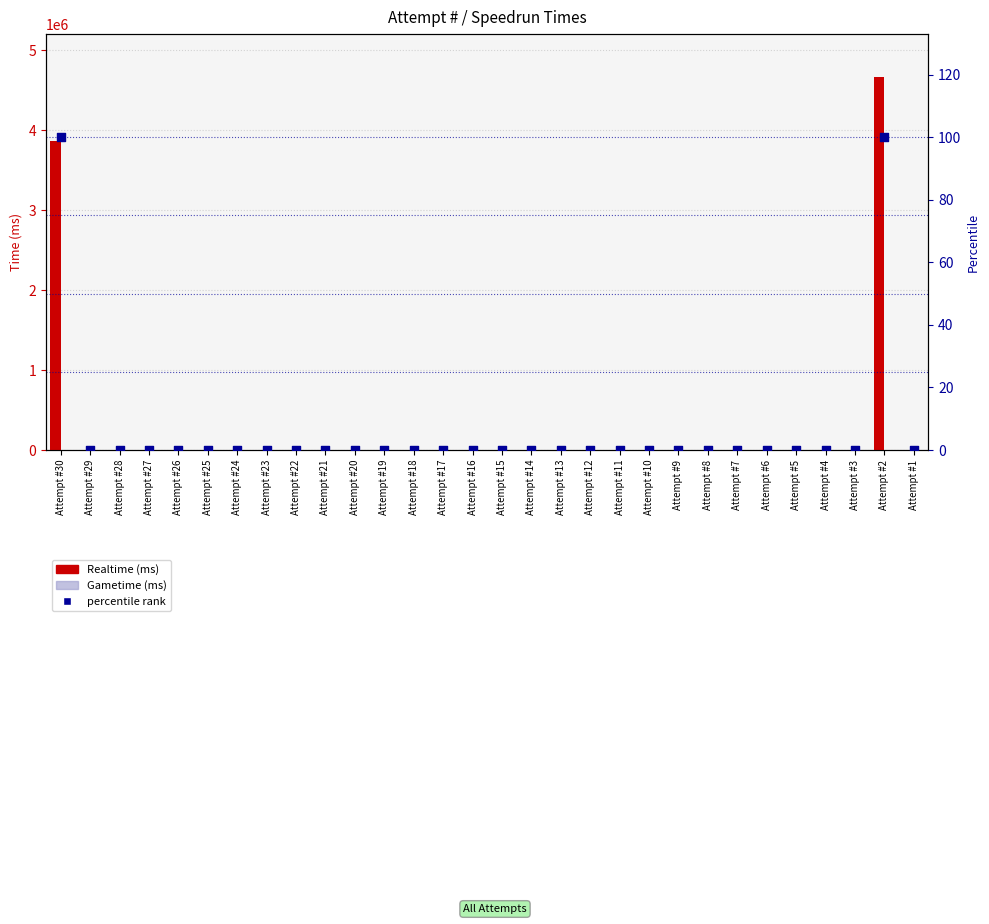

Which series contains the highest Y value?

Realtime (ms)